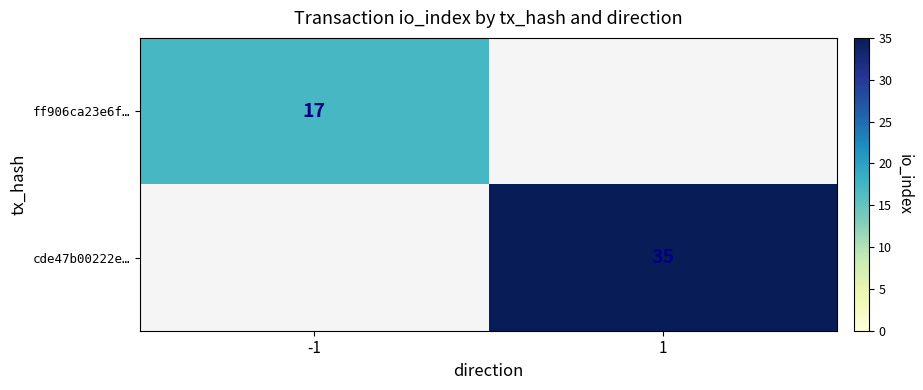

The value of cde47b00222e… at 1 is 14. True or false?

False